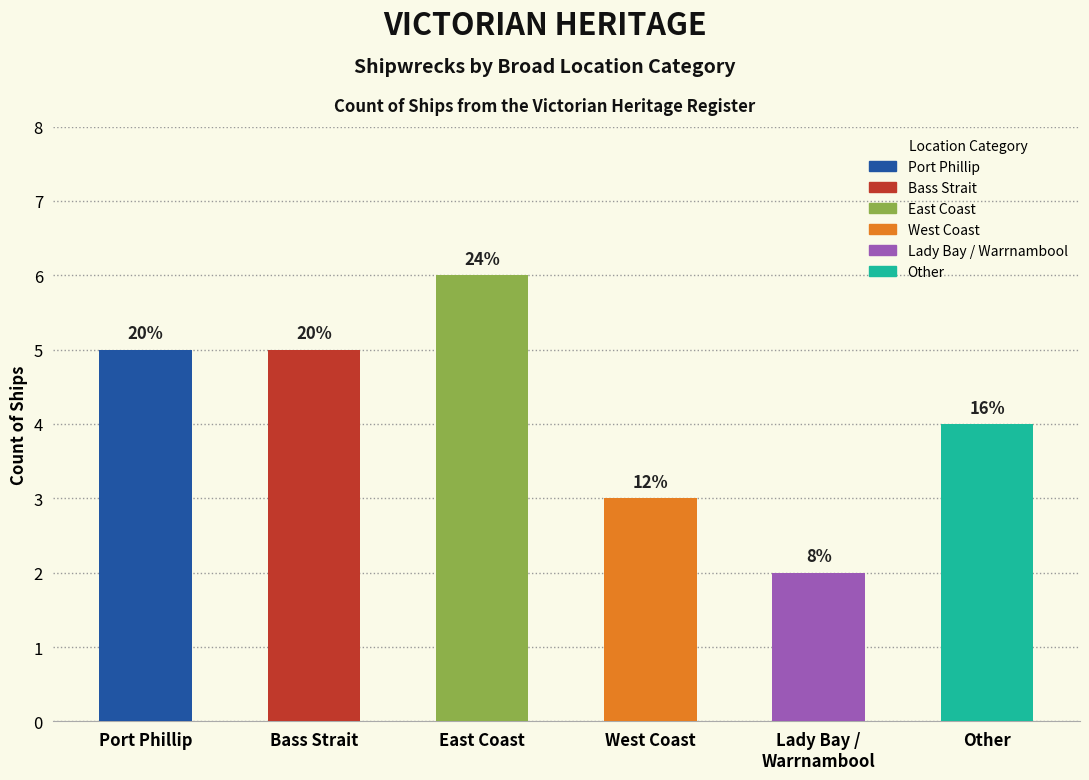

Where is the data nearest to the value 4?

Other